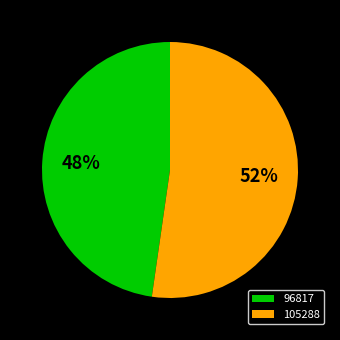

Is there any slice that represents more than half of the pie?

Yes